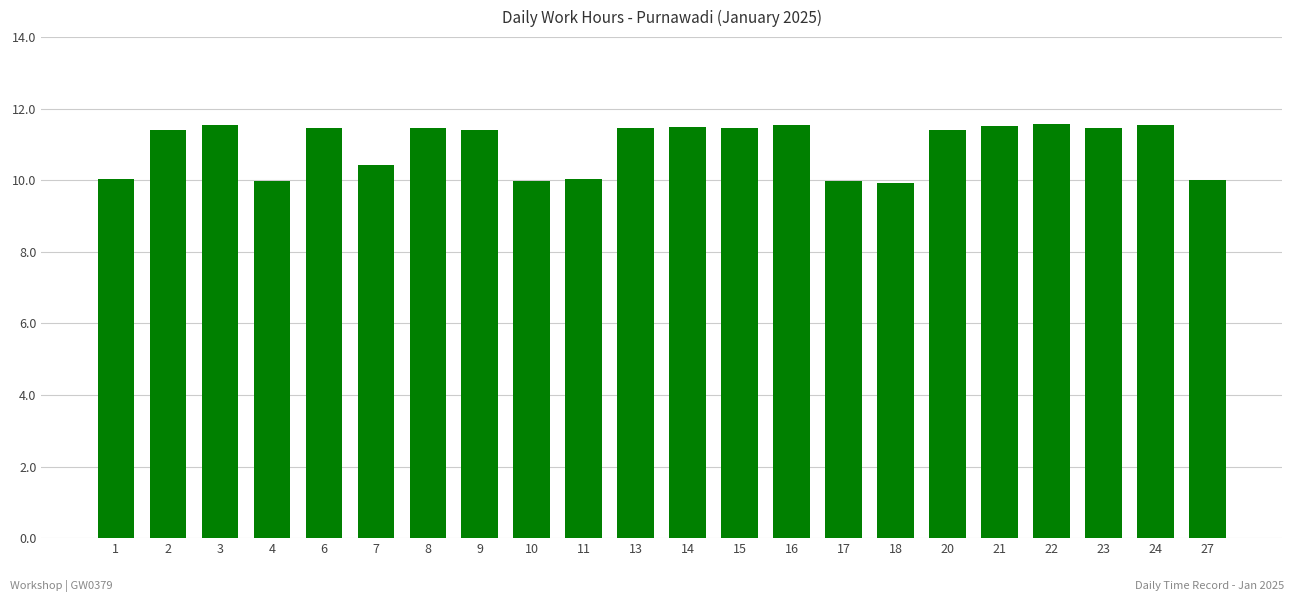

The value at 2 is 4.0. True or false?

False